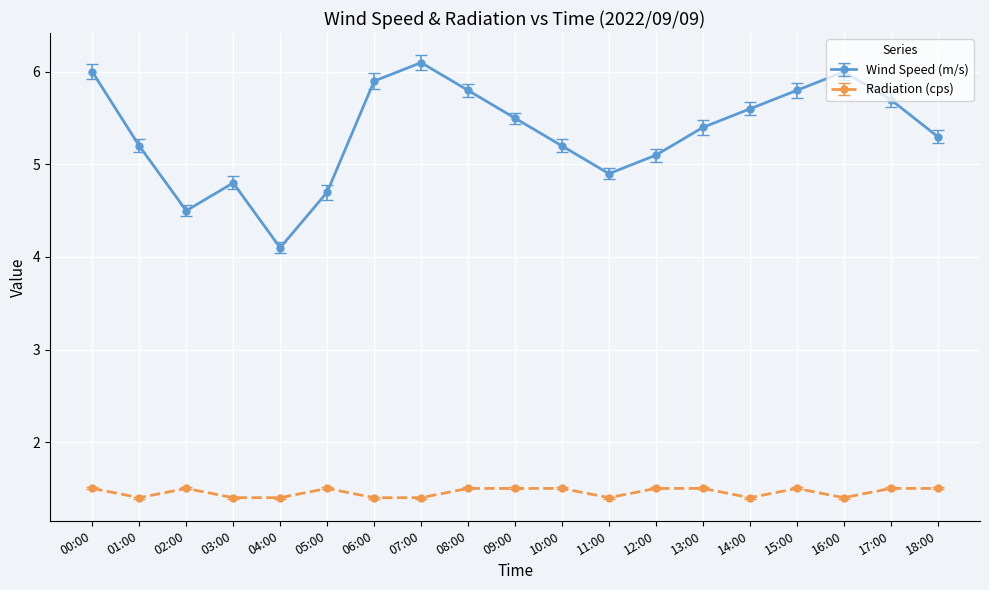

Reading left to right, what are all the values shown in this chart?

Wind Speed (m/s): 00:00=6.0	01:00=5.2	02:00=4.5	03:00=4.8	04:00=4.1	05:00=4.7	06:00=5.9	07:00=6.1	08:00=5.8	09:00=5.5	10:00=5.2	11:00=4.9	12:00=5.1	13:00=5.4	14:00=5.6	15:00=5.8	16:00=6.0	17:00=5.7	18:00=5.3
Radiation (cps): 00:00=1.5	01:00=1.4	02:00=1.5	03:00=1.4	04:00=1.4	05:00=1.5	06:00=1.4	07:00=1.4	08:00=1.5	09:00=1.5	10:00=1.5	11:00=1.4	12:00=1.5	13:00=1.5	14:00=1.4	15:00=1.5	16:00=1.4	17:00=1.5	18:00=1.5